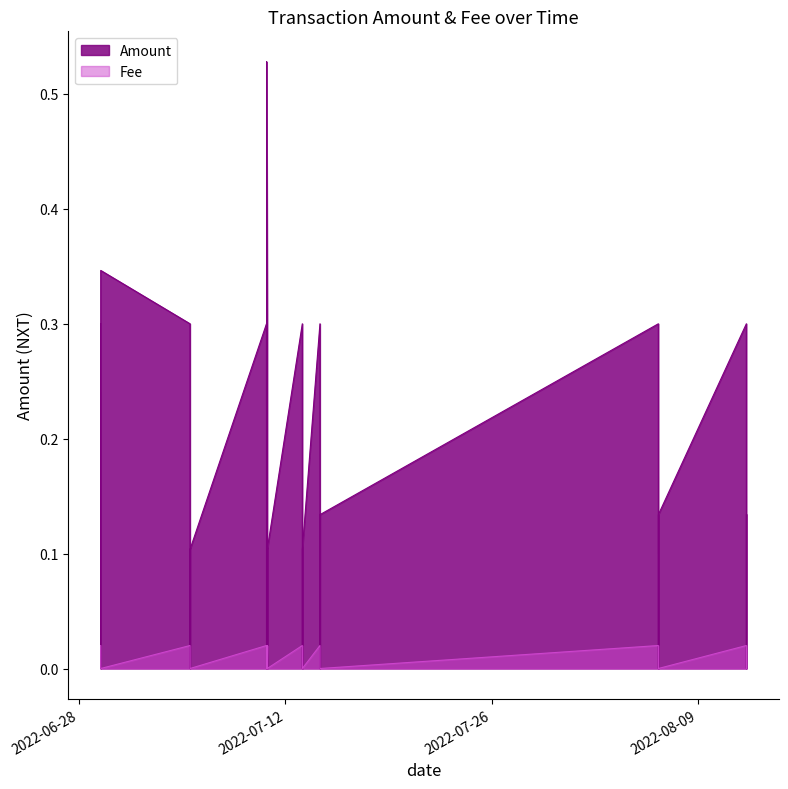

What is the highest value of the Amount series?

0.5